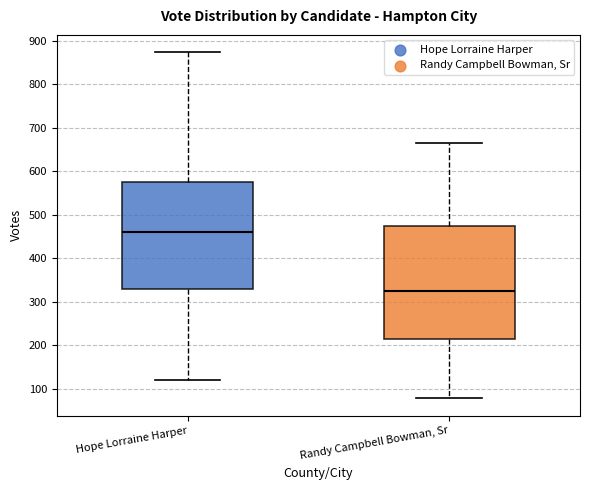

Where does the upper whisker of the box for Hope Lorraine Harper end on the y-axis? The values are not printed on the chart, so give them approximately, as read against the axis.

870